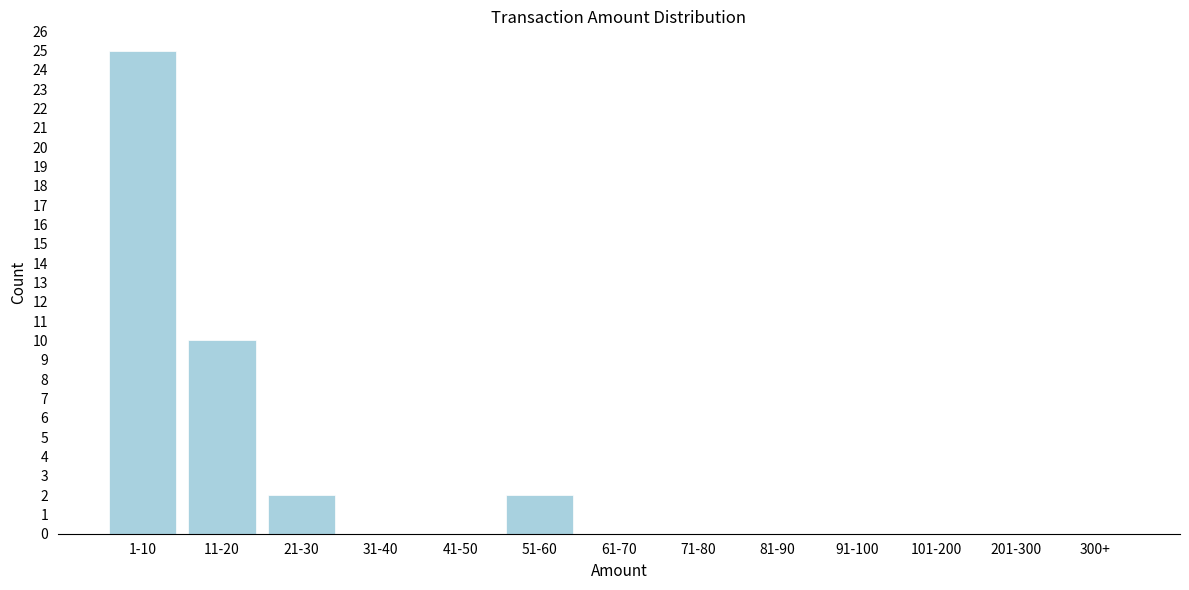

Reading left to right, list all the values displayed in this chart.

1-10=25	11-20=10	21-30=2	31-40=0	41-50=0	51-60=2	61-70=0	71-80=0	81-90=0	91-100=0	101-200=0	201-300=0	300+=0